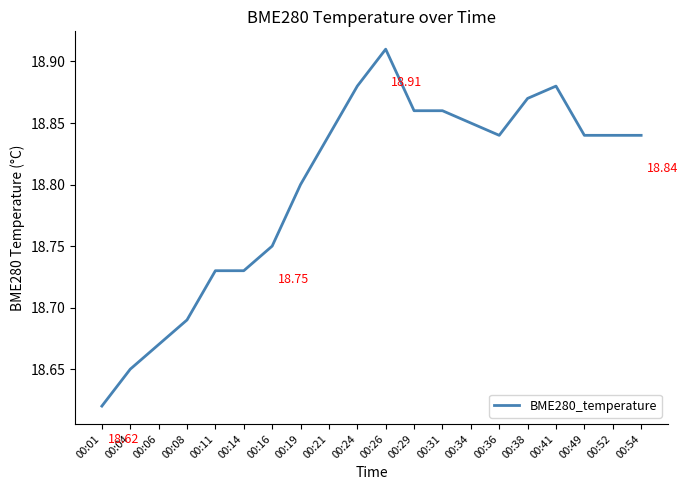

Which has a higher value, 00:16 or 00:54?

00:54